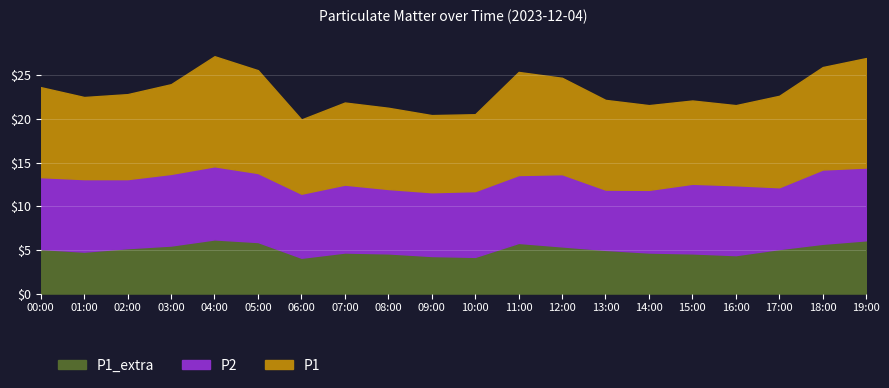

What is the value of the P2 point at the 1st from the left?

8.2